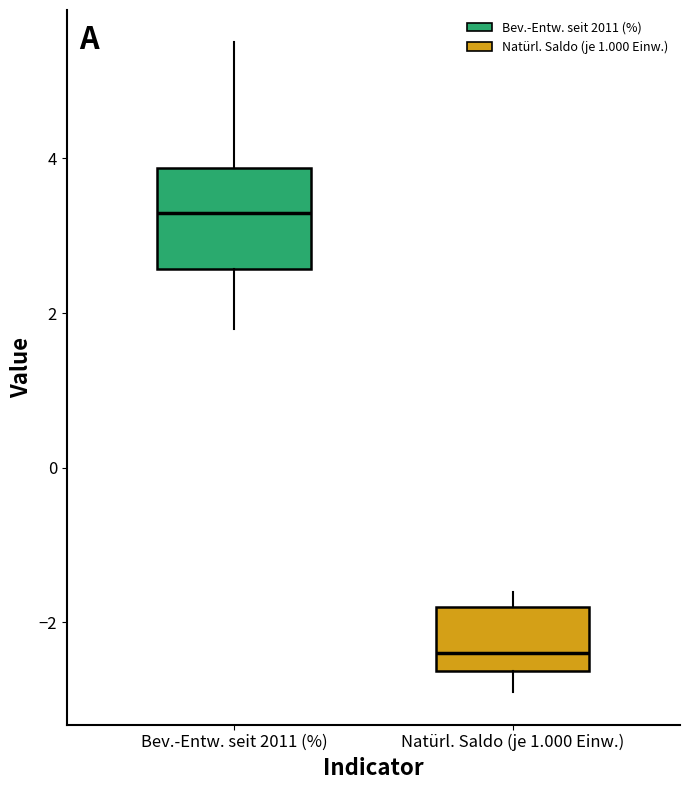

Where is the lower edge of the box for Natürl. Saldo (je 1.000 Einw.) on the y-axis? The values are not printed on the chart, so give them approximately, as read against the axis.

-2.6